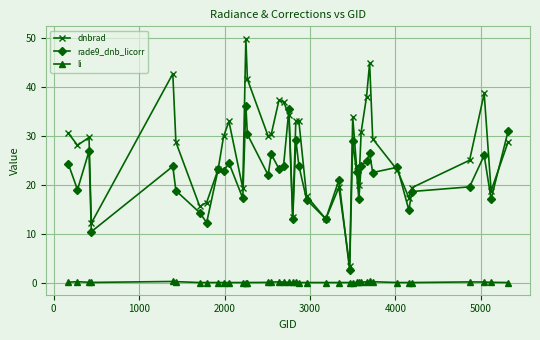

Count the number of data series in this chart.

3